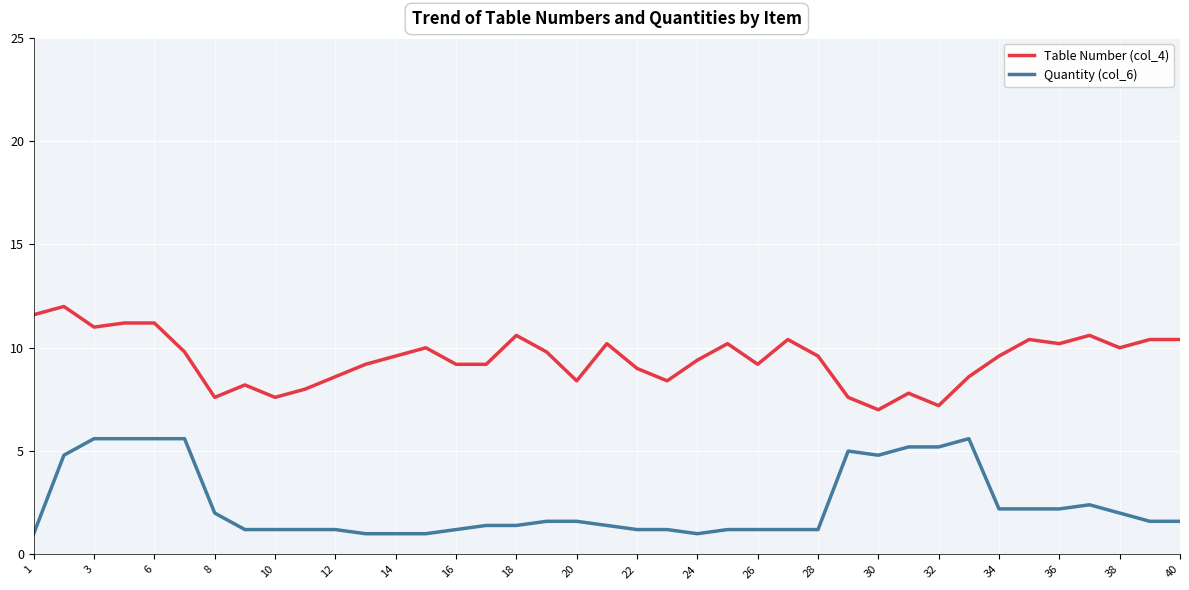

Rank the series by their maximum value, from lowest to highest.

Quantity (col_6), Table Number (col_4)